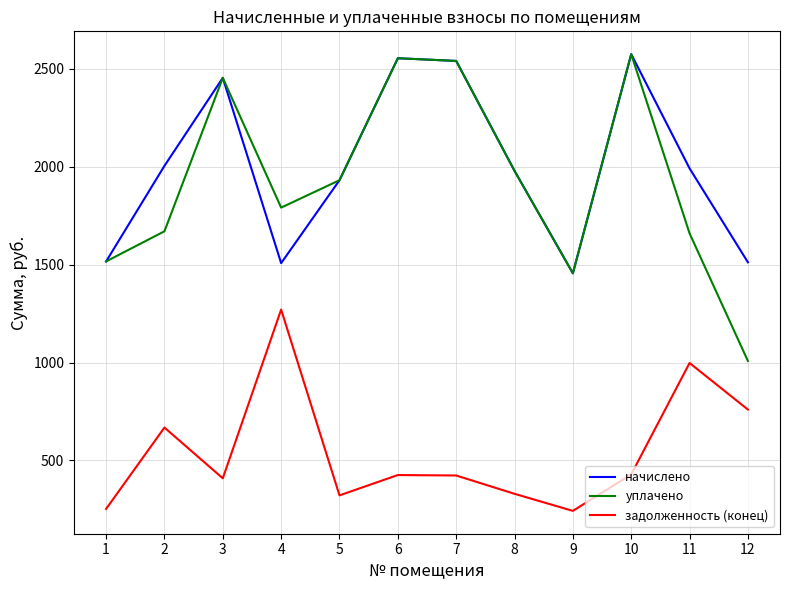

Is the value of уплачено at 7 greater than the value of задолженность (конец) at 4?

Yes